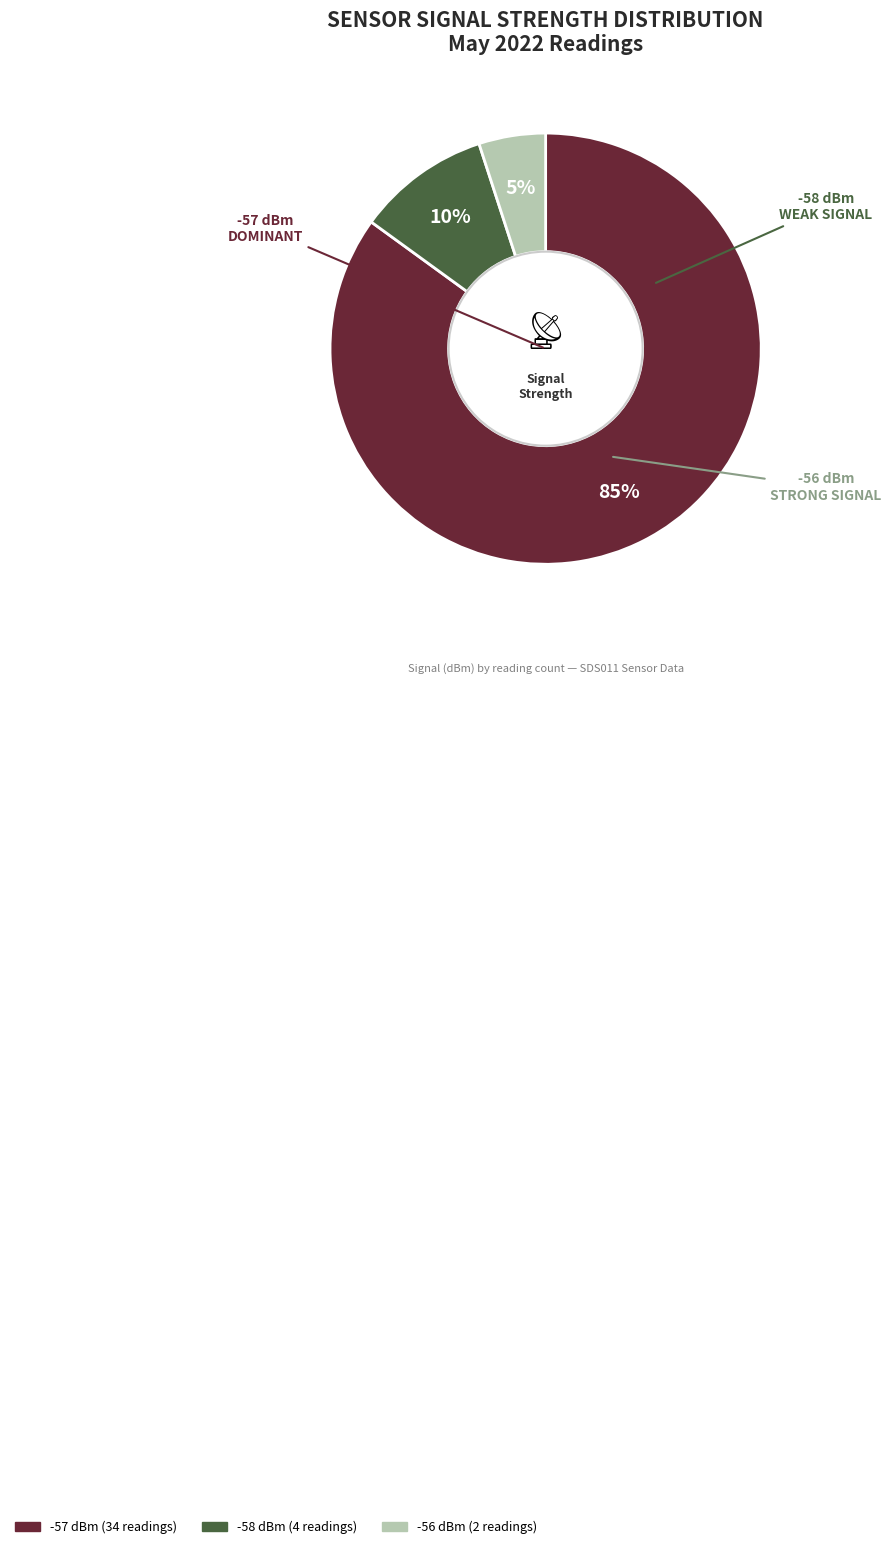

How many slices are in this pie chart?

3